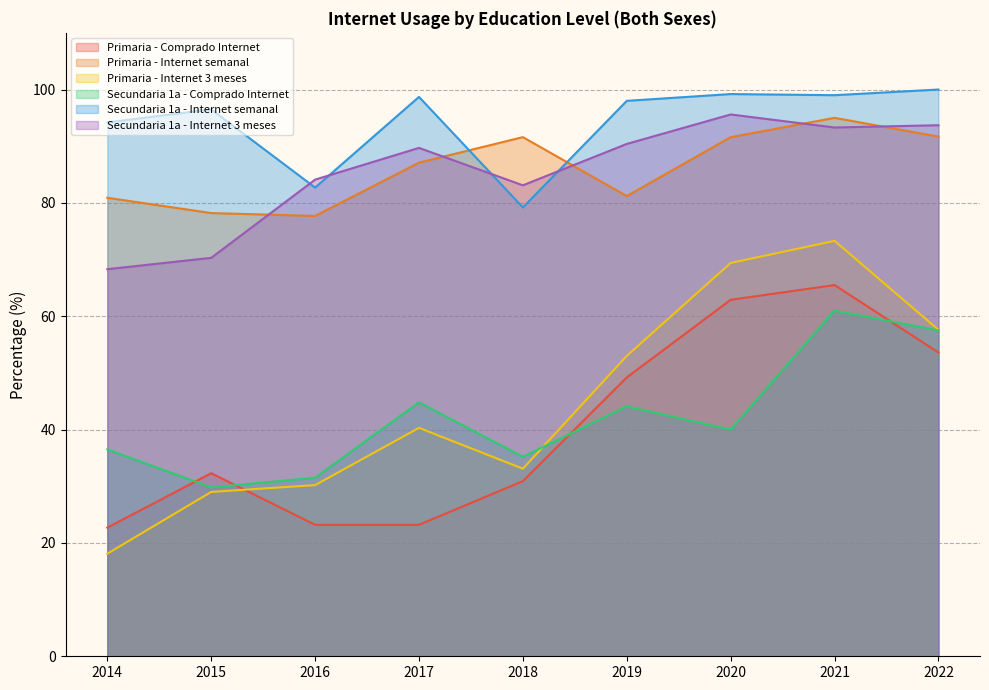

Reading left to right, what are all the values shown in this chart?

Primaria - Comprado Internet: 22.7	32.3	23.2	23.2	30.9	49.2	62.9	65.5	53.6
Primaria - Internet semanal: 80.9	78.2	77.7	87.1	91.6	81.2	91.6	95.0	91.7
Primaria - Internet 3 meses: 18.1	29.0	30.2	40.3	33.1	53.0	69.4	73.3	57.6
Secundaria 1a - Comprado Internet: 36.5	29.8	31.5	44.8	35.2	44.1	40.0	61.0	57.5
Secundaria 1a - Internet semanal: 94.2	96.5	82.7	98.7	79.2	98.0	99.2	99.0	100.0
Secundaria 1a - Internet 3 meses: 68.3	70.3	84.1	89.7	83.1	90.4	95.6	93.3	93.7